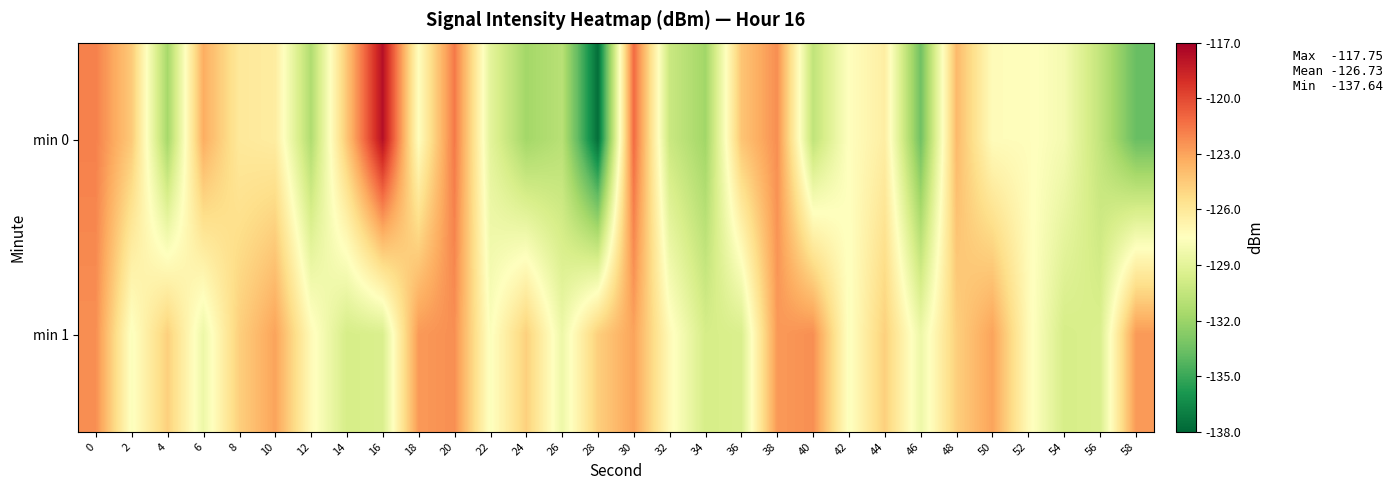

How many distinct data groups are displayed?

2